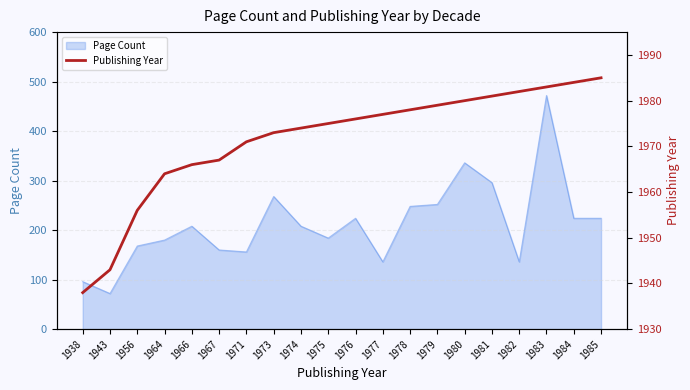

Which label corresponds to the smallest value in the chart?

1938